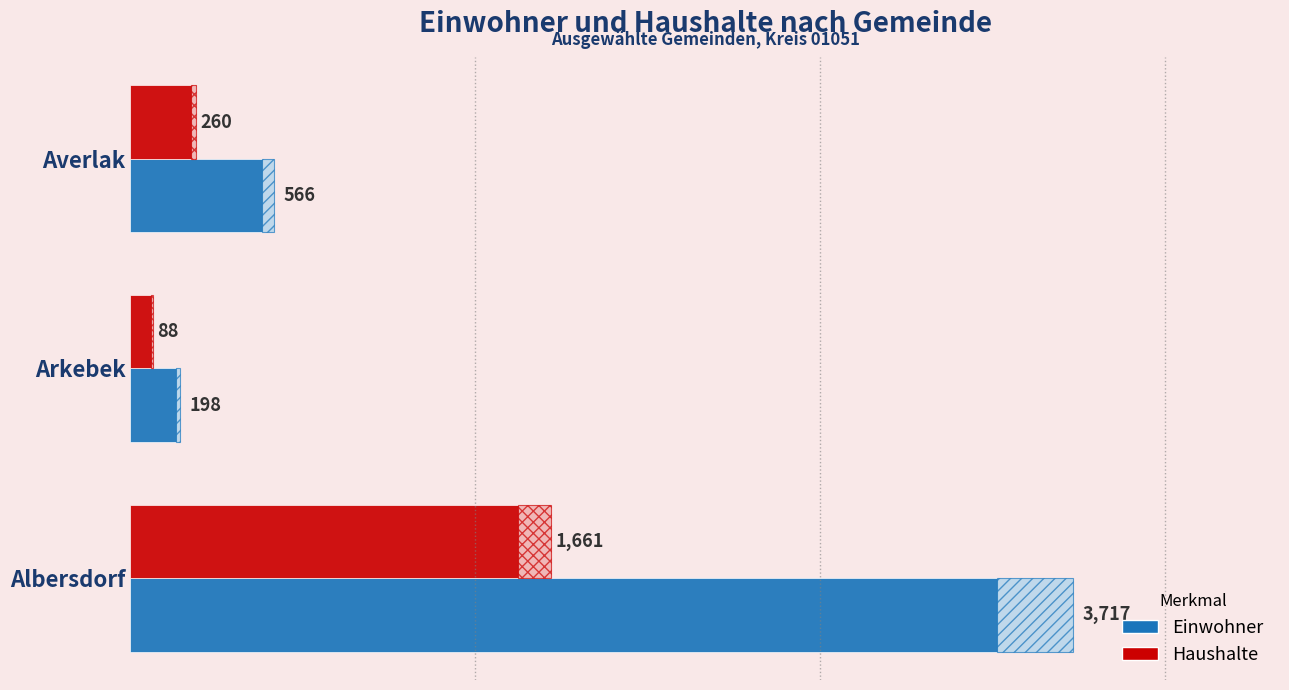

Which series has the largest range (max minus min)?

Einwohner